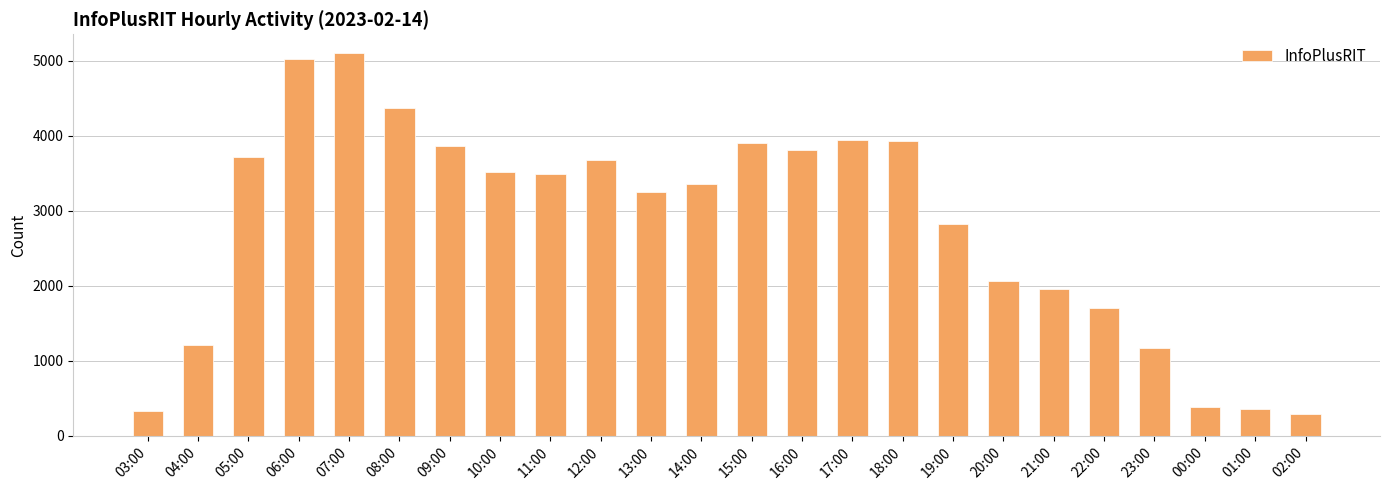

What is the average value?

2801